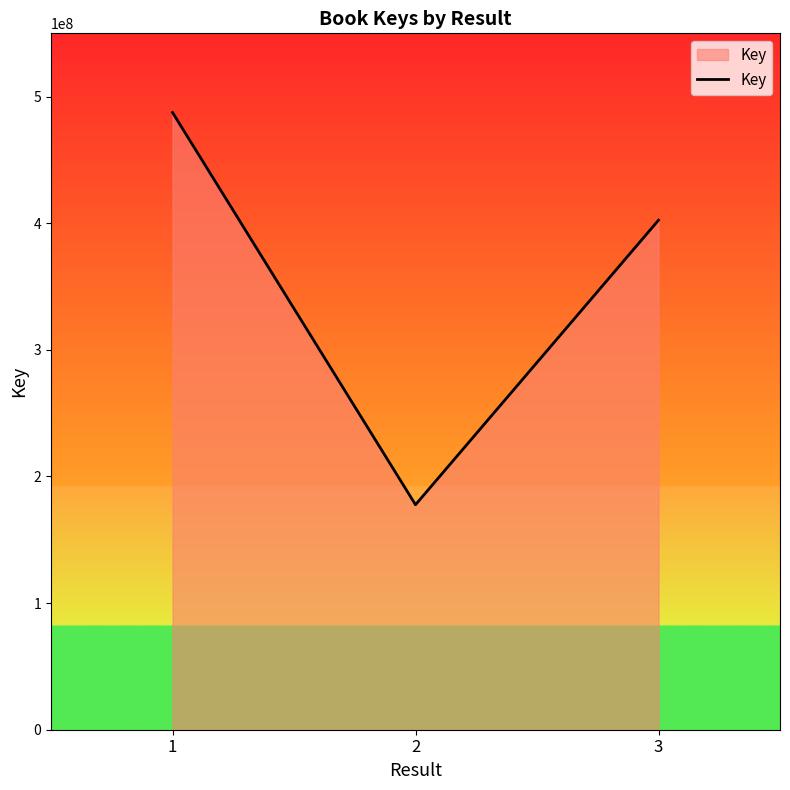

What is the difference between the maximum and minimum values?

309783500